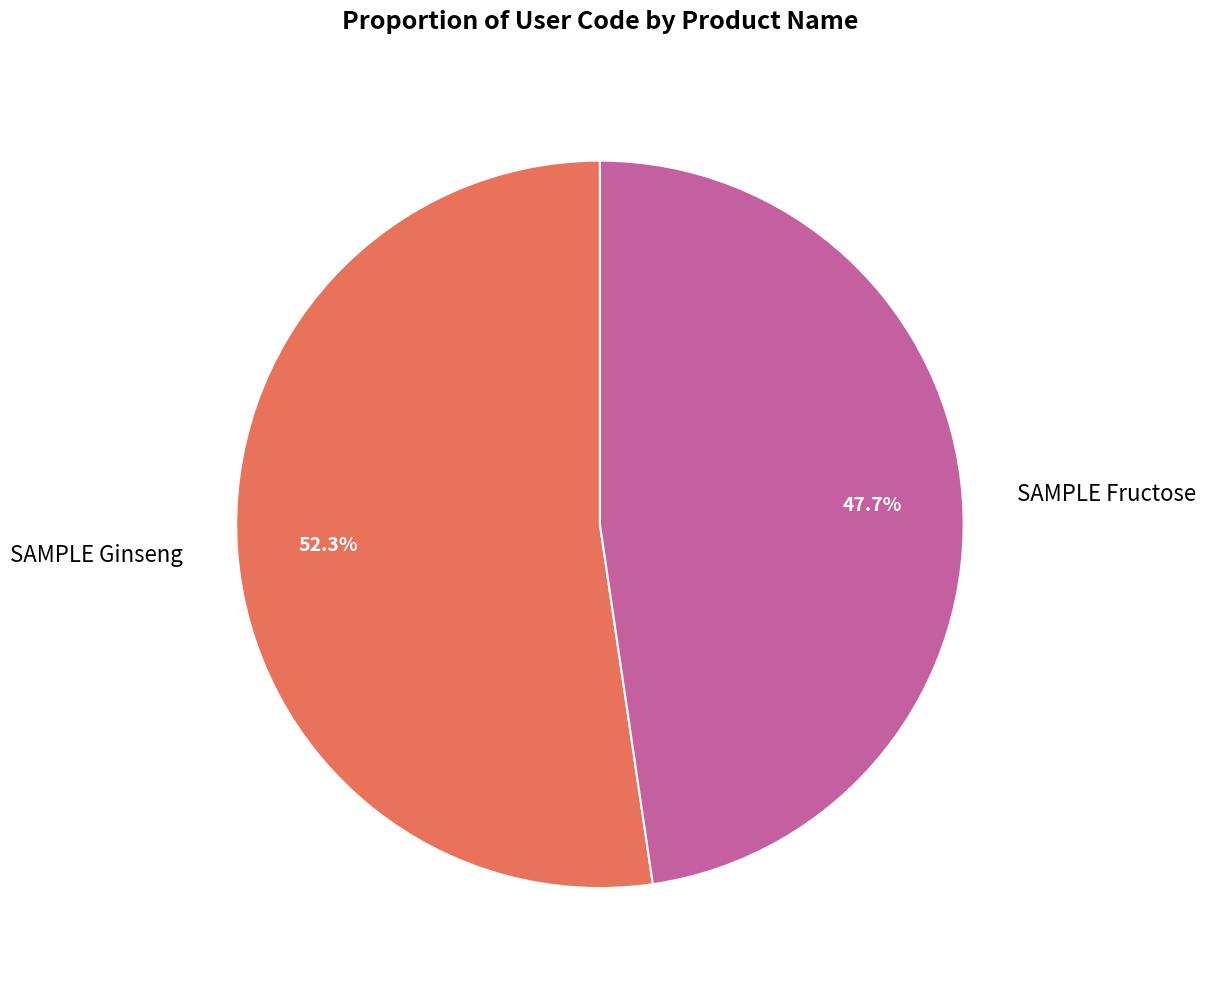

Which has a higher value, SAMPLE Fructose or SAMPLE Ginseng?

SAMPLE Ginseng